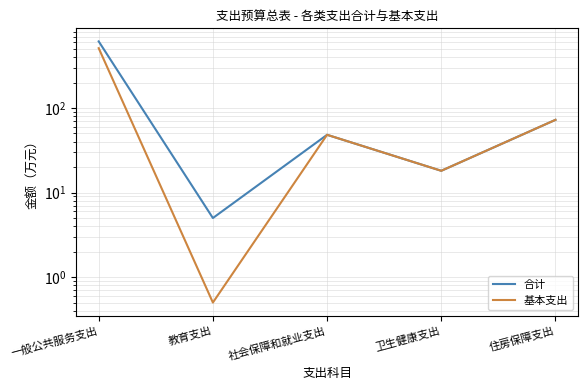

Which has a higher value, 一般公共服务支出 or 住房保障支出?

一般公共服务支出